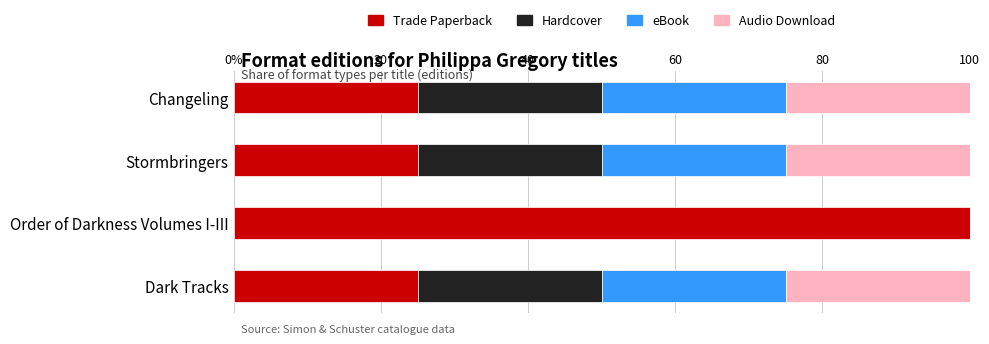

Which series has the largest total across all categories?

Trade Paperback